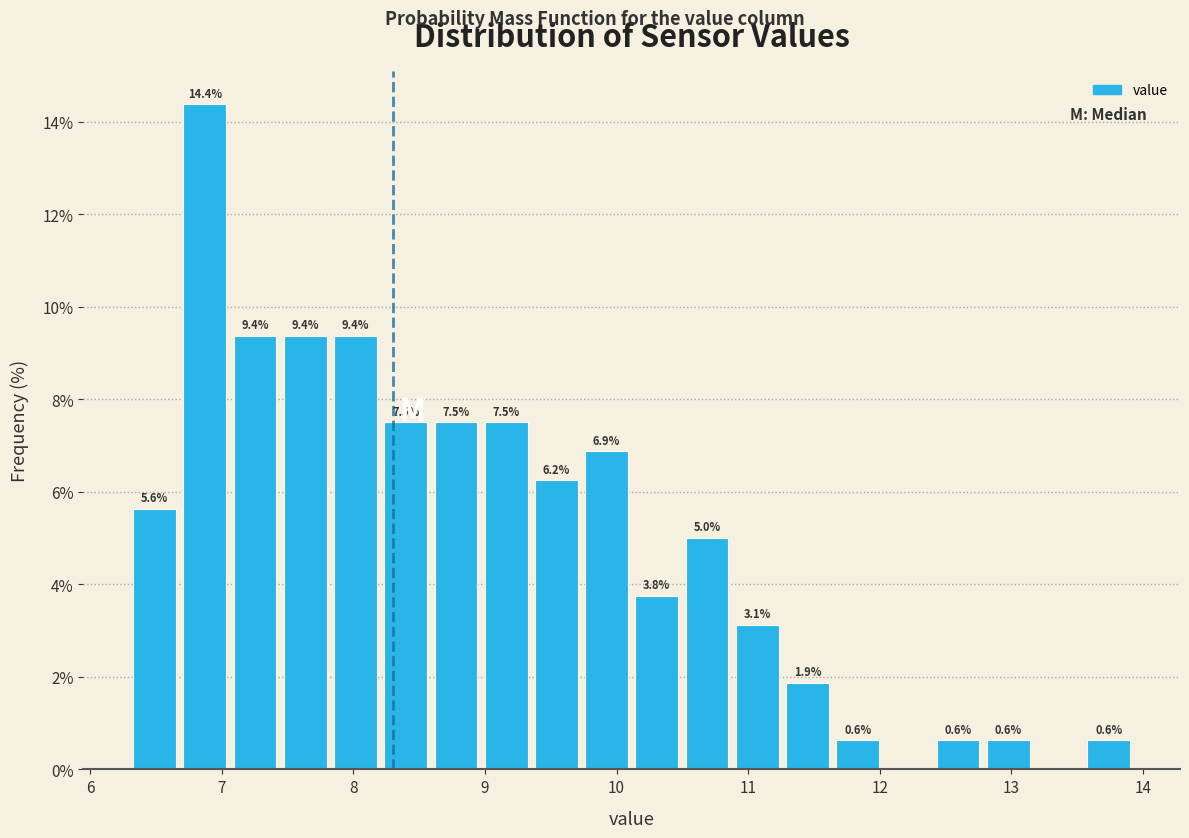

Read against the x-axis, roughly where is the centre of the tallest bar?

6.9